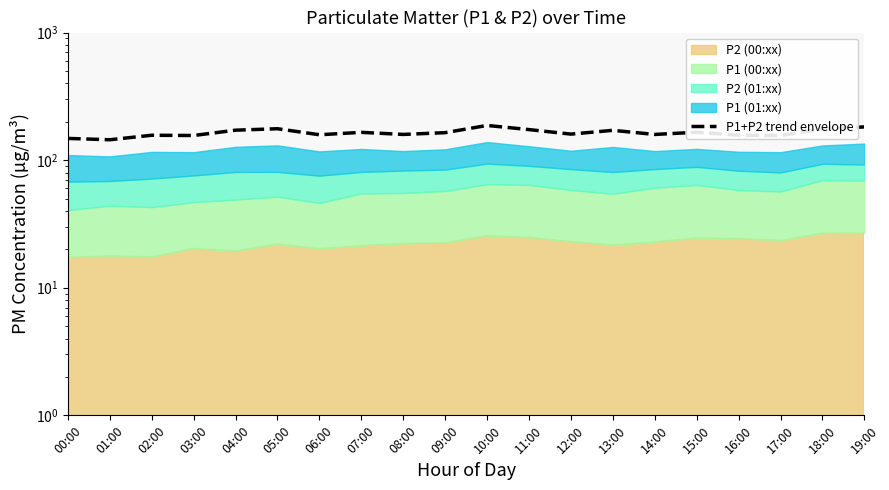

Does the chart display data point markers on the line(s)?

No